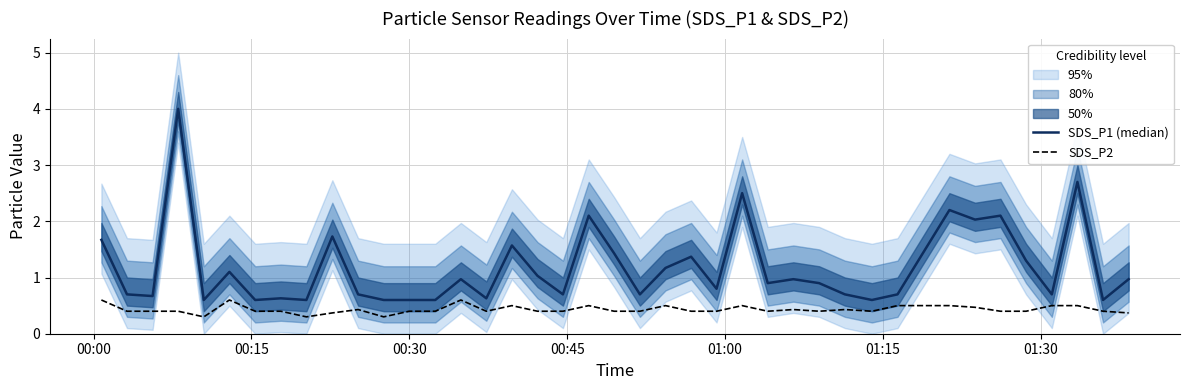

What is the lowest value of the SDS_P2 series?

0.3